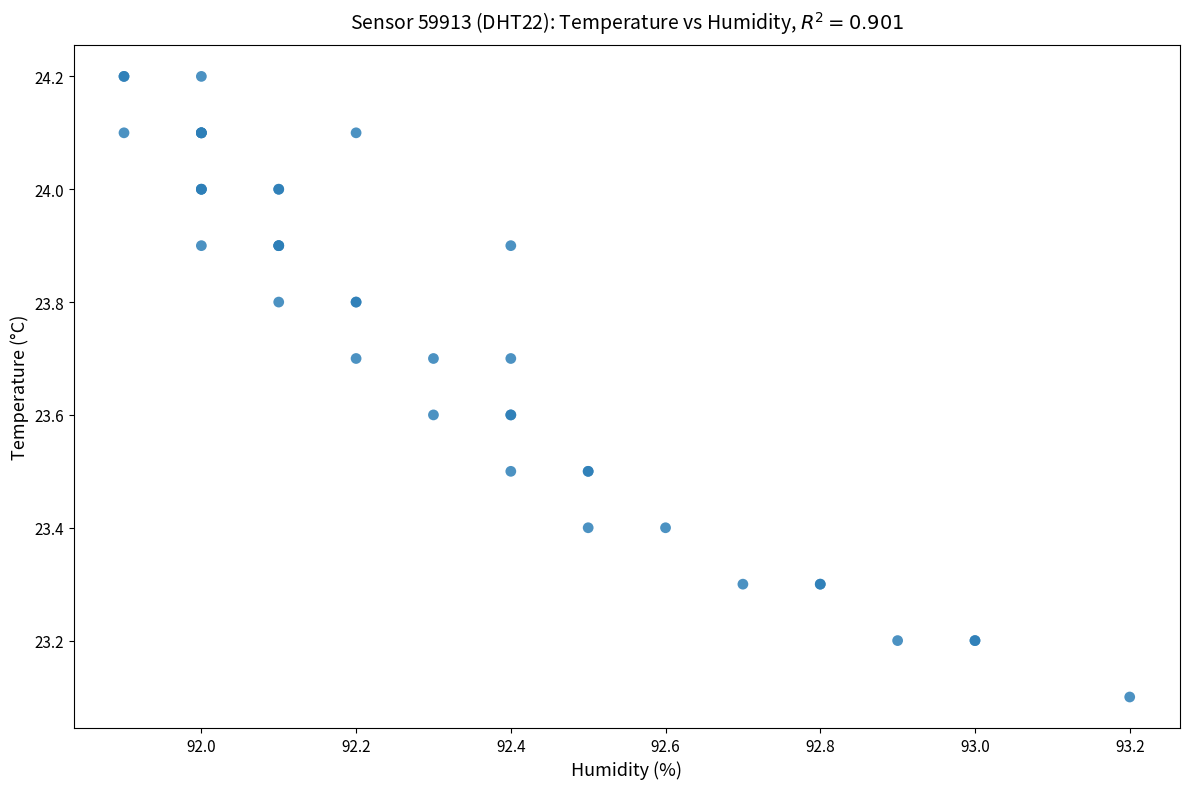

What Y value in the scatter plot is closest to 23?

23.1